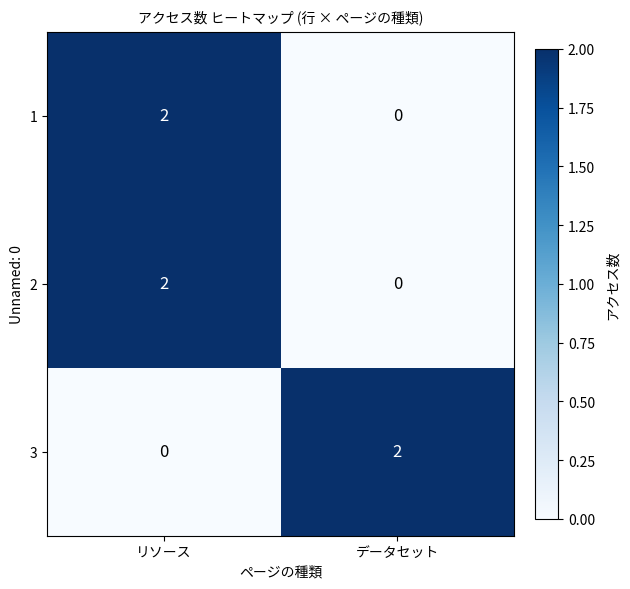

At which category is the sum across all series the highest?

リソース